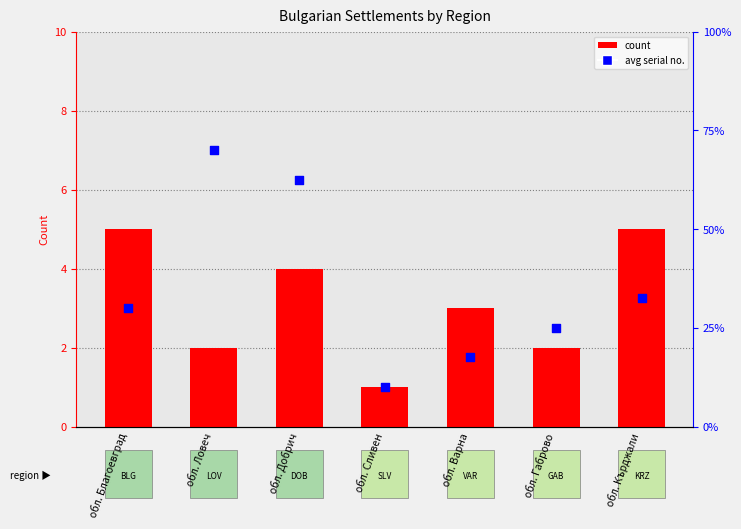

Which series has the widest spread of Y values?

avg_order